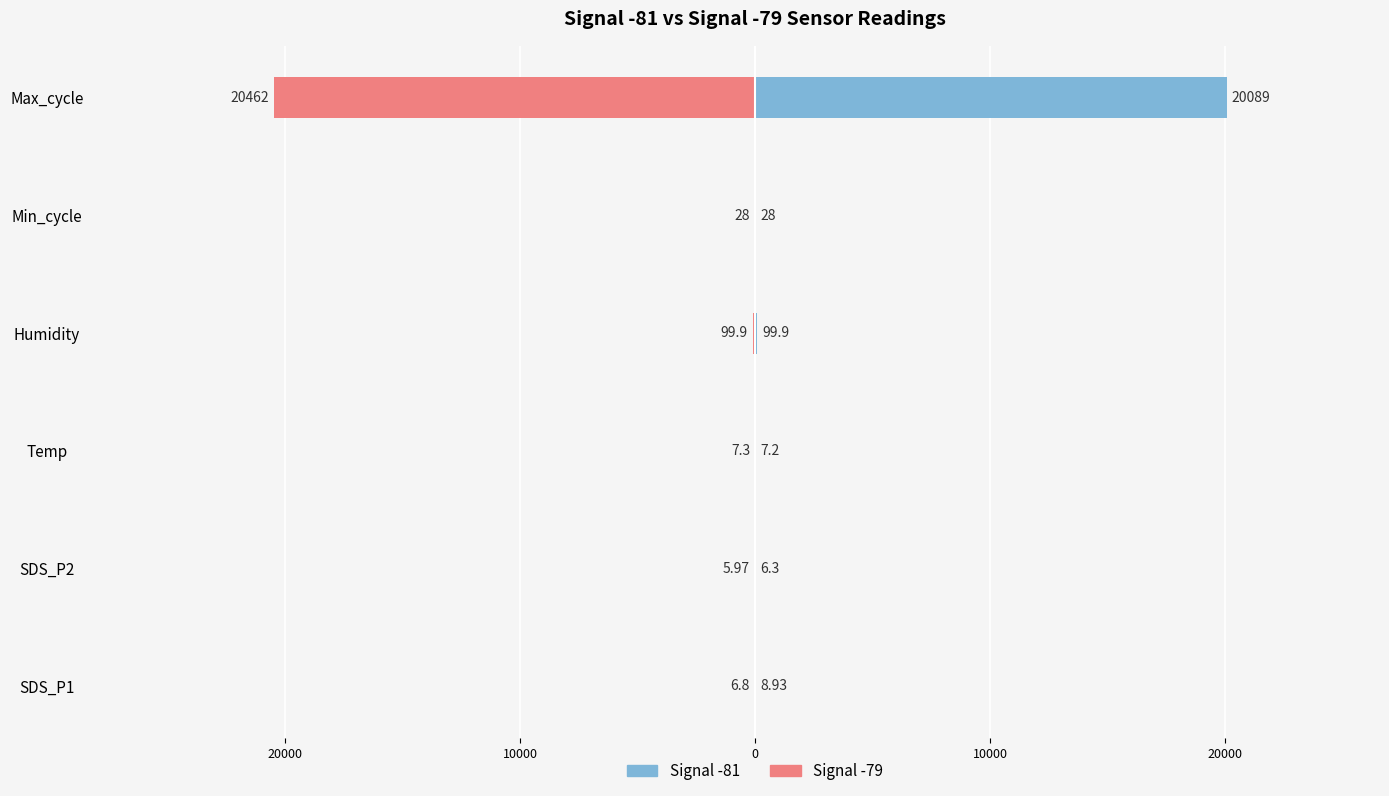

At SDS_P1, list the series in order from largest to smallest.

Signal -81, Signal -79